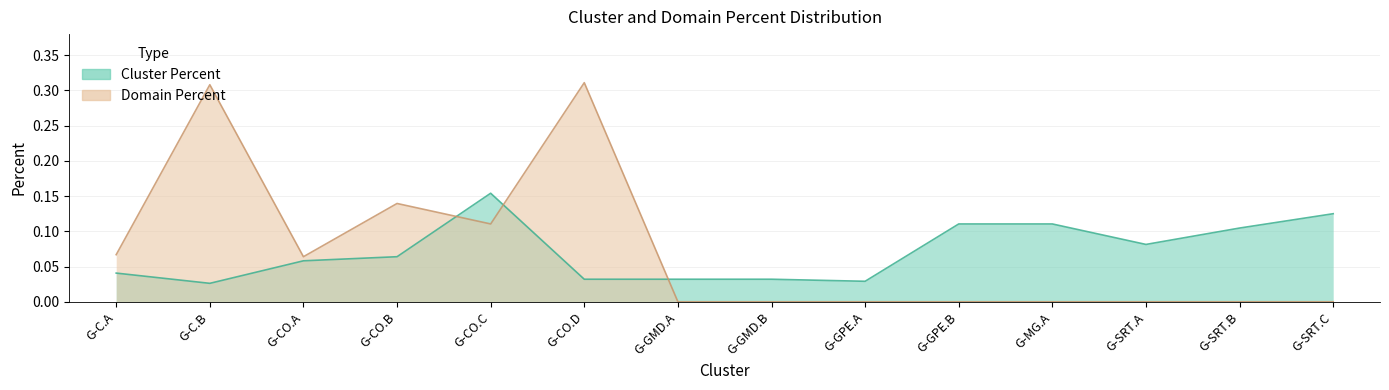

What position from the right is G-SRT.B?

2